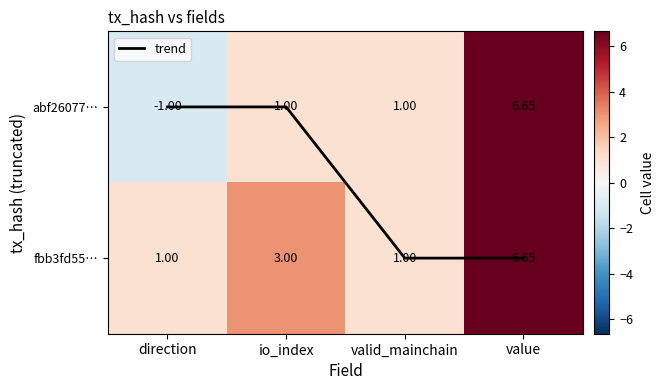

Which has a higher value, io_index or value?

value